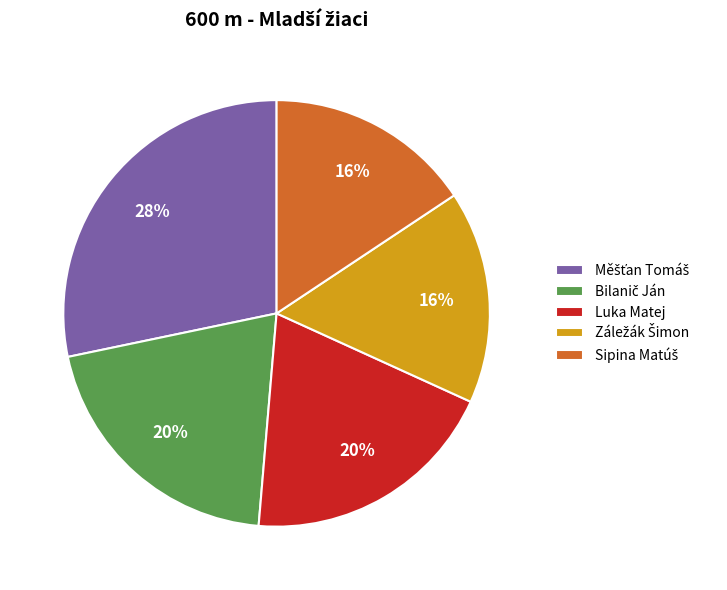

To the nearest percent, what is the average slice percentage?

20%